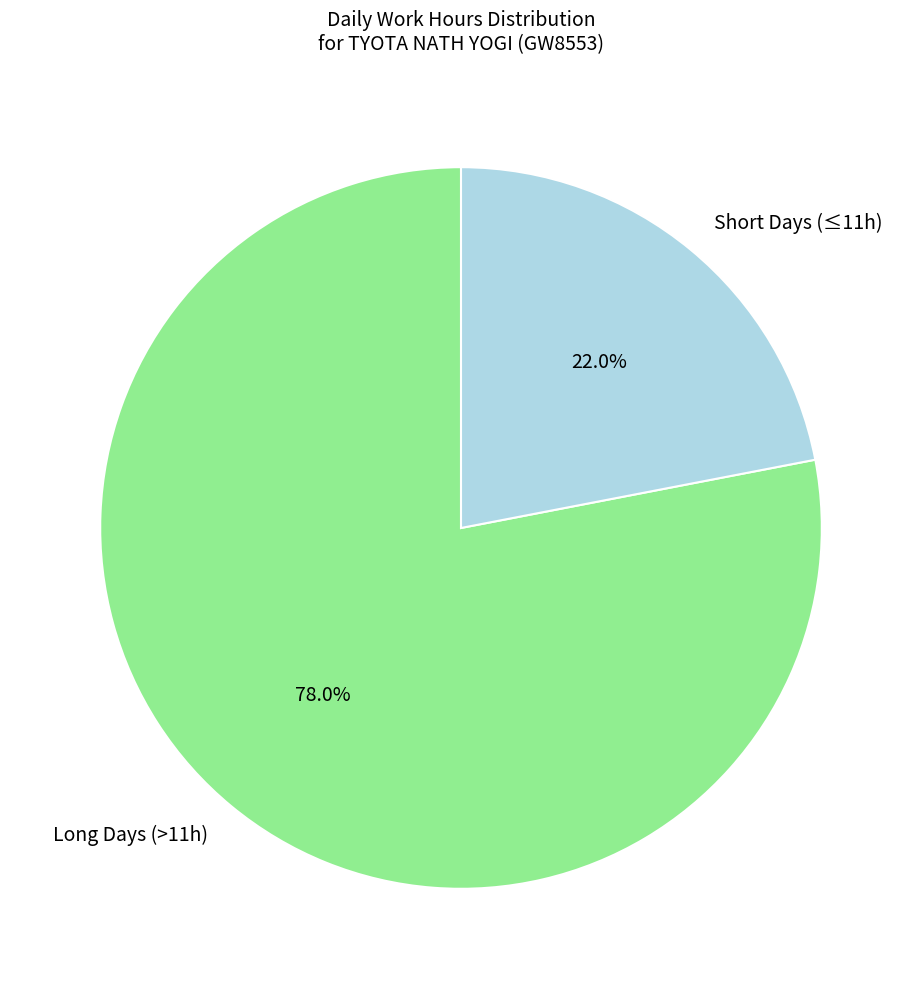

Rank the categories by value from highest to lowest.

Long Days (>11h), Short Days (≤11h)